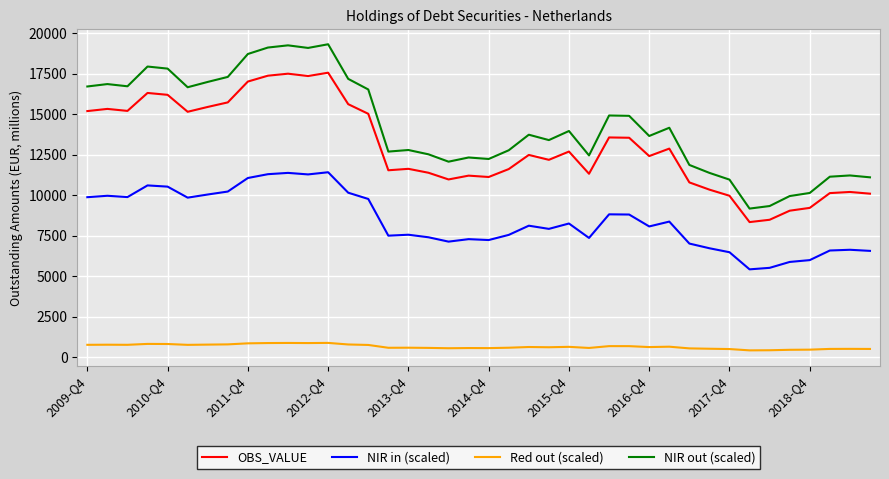

Which series has the largest range (max minus min)?

NIR out (scaled)